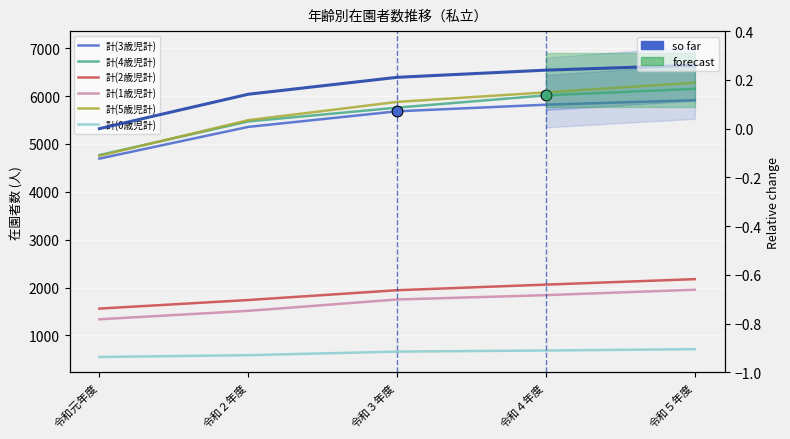

What are all the series names shown in the legend?

計(3歳児計), 計(4歳児計), 計(2歳児計), 計(1歳児計), 計(5歳児計), 計(0歳児計)